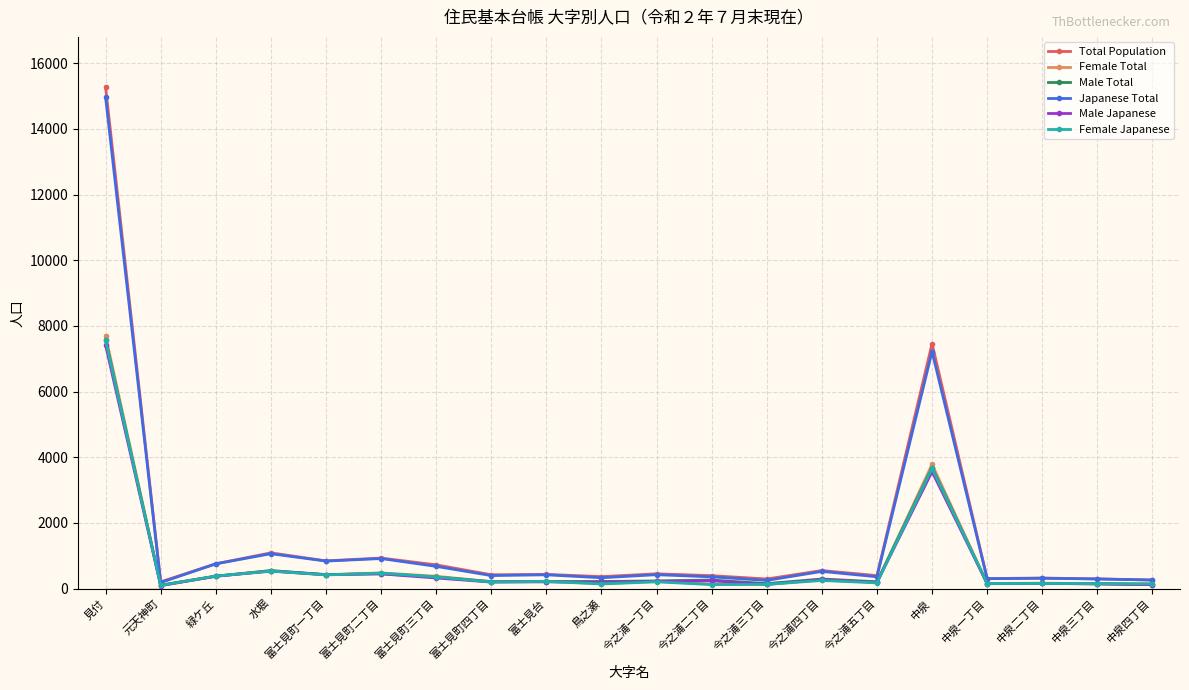

Which series changed the most between 富士見町三丁目 and 中泉四丁目?

Total Population